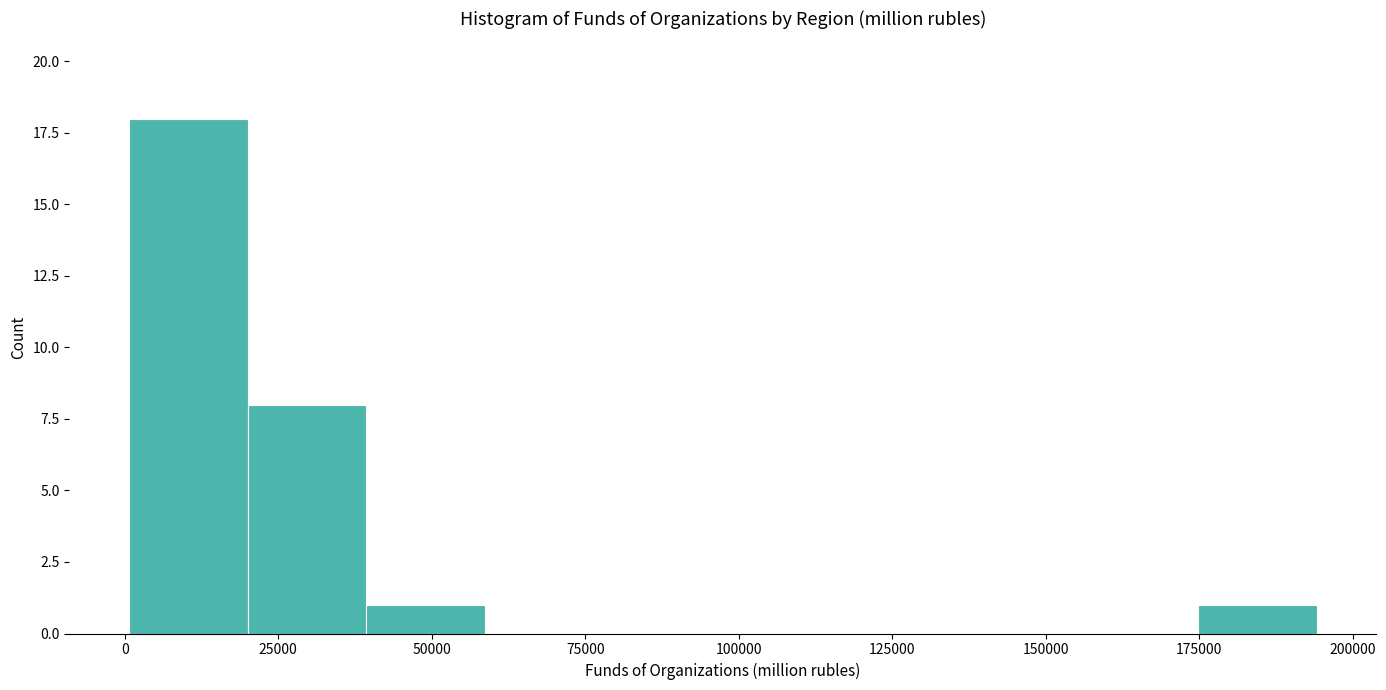

Around what value on the x-axis is the tallest bar? Give the approximate position of its centre, as read against the axis.

10000